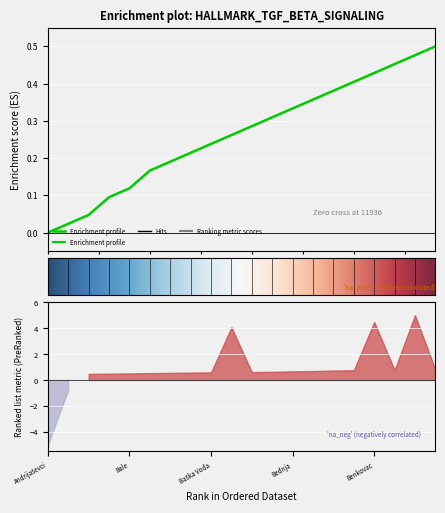

How many lines are shown in the chart?

1